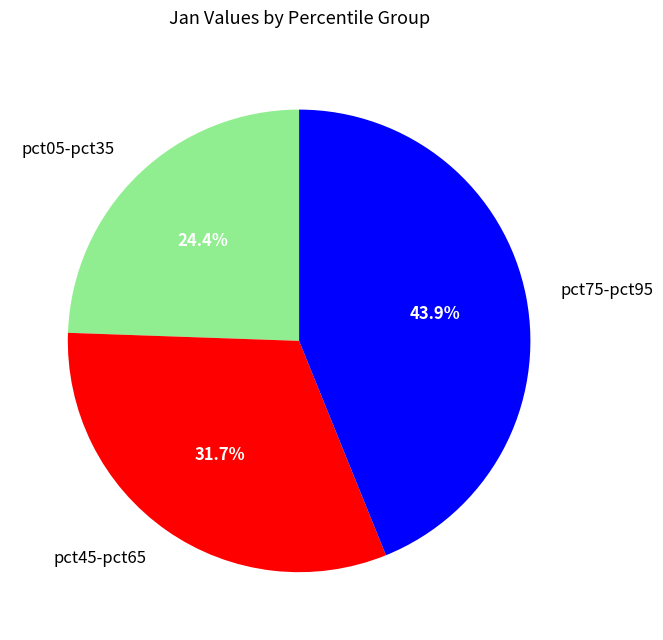

Rank the categories by value from highest to lowest.

pct75-pct95, pct45-pct65, pct05-pct35